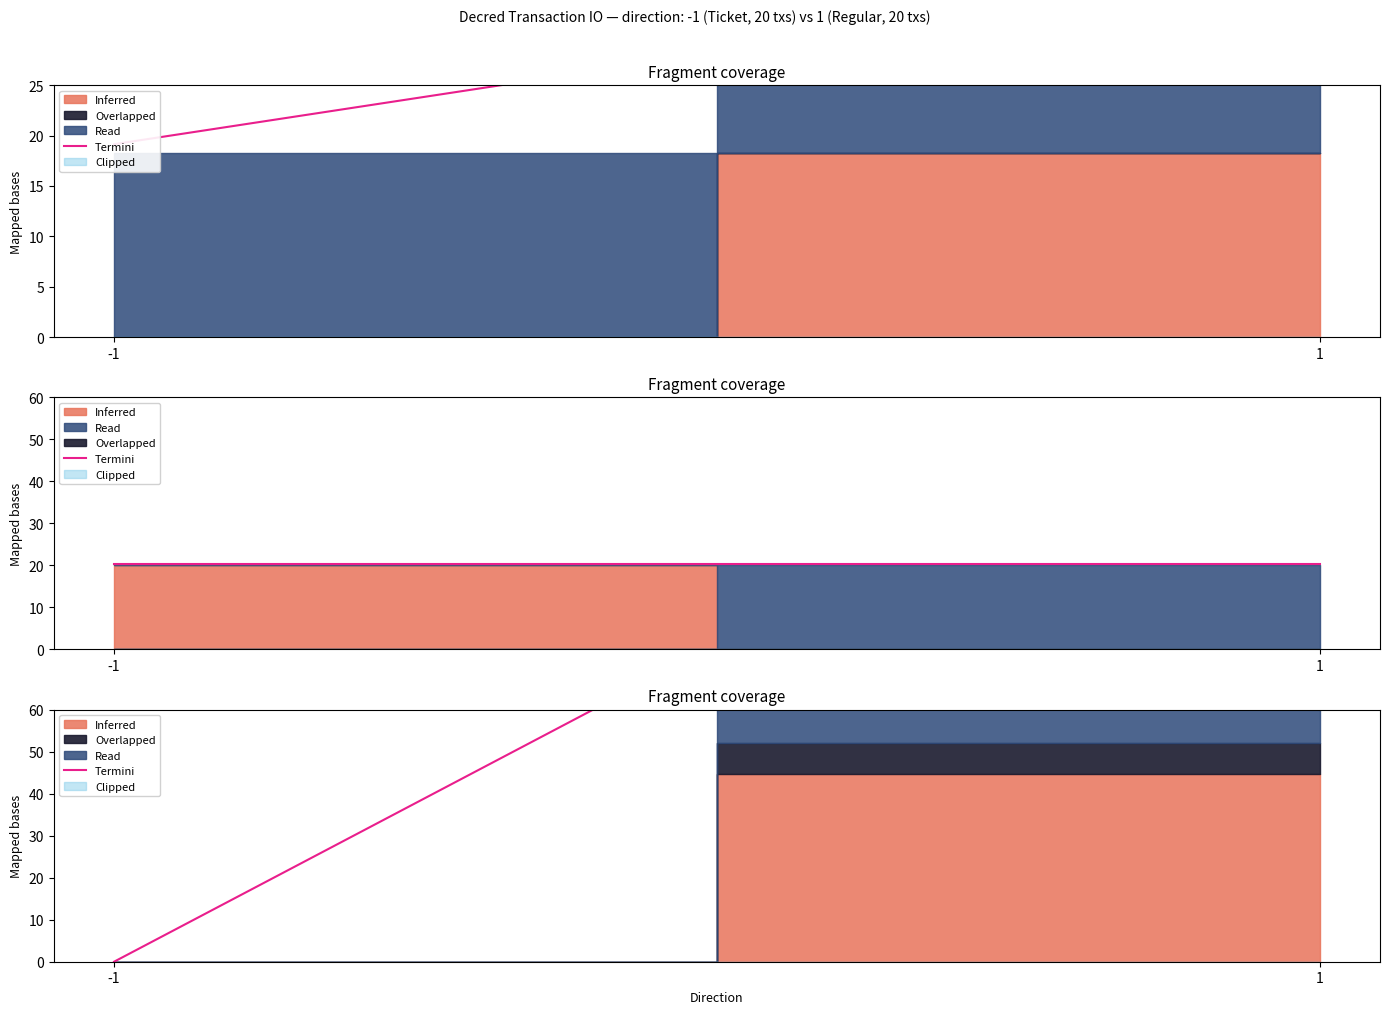

The chart shows a value of 0.0 at -1. True or false?

True